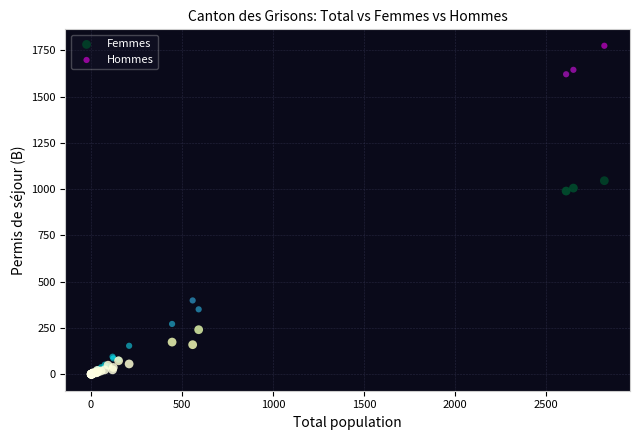

In the Femmes series, what Y value is closest to 523?

241